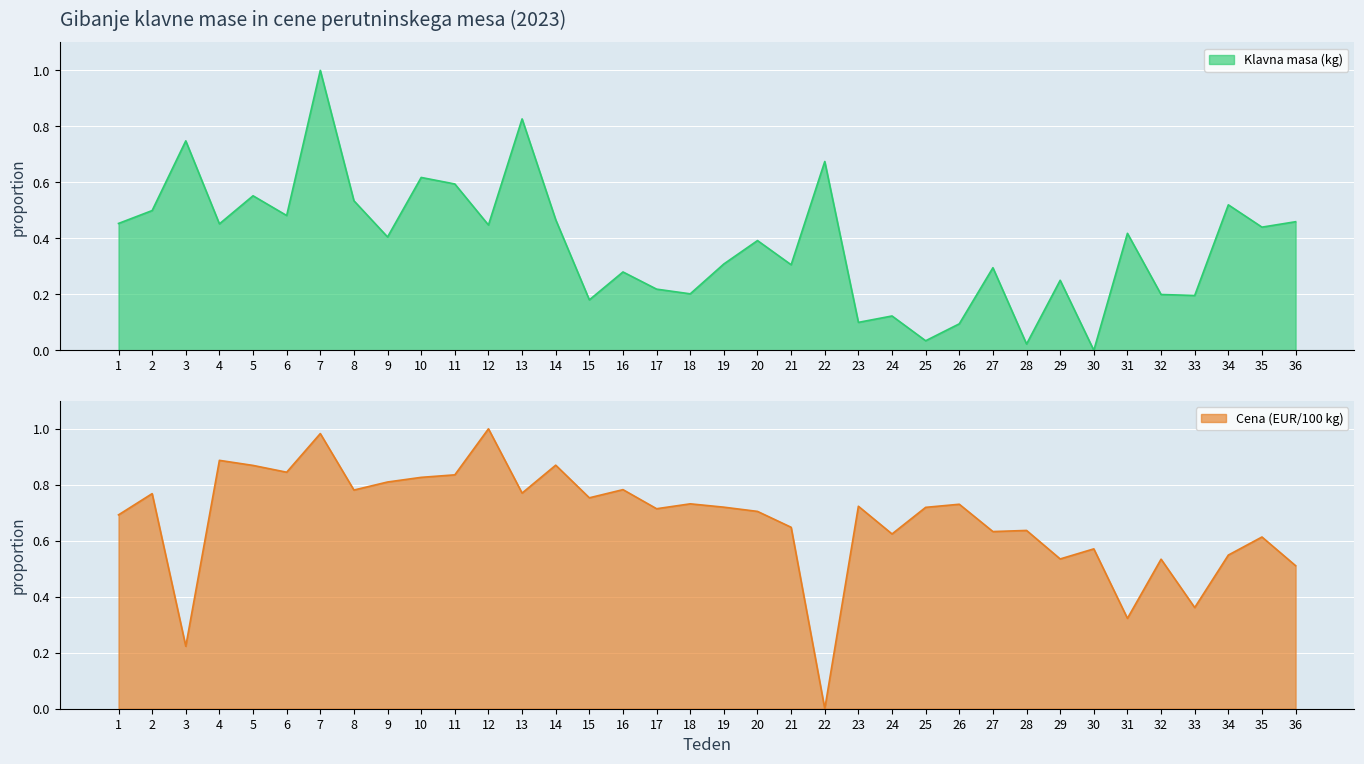

Is the value of Cena (EUR/100kg) at 28 greater than the value of Klavna masa (kg) at 7?

No